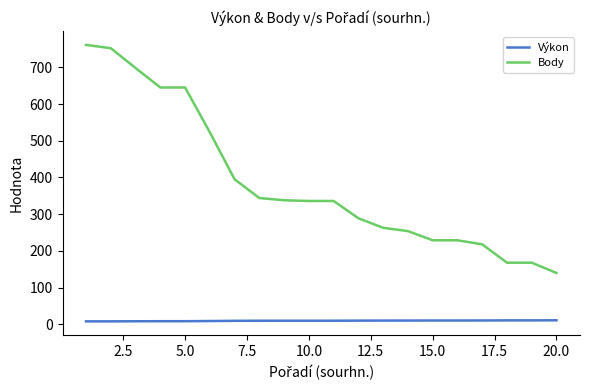

List the series in order of their overall mean, highest first.

Body, Výkon